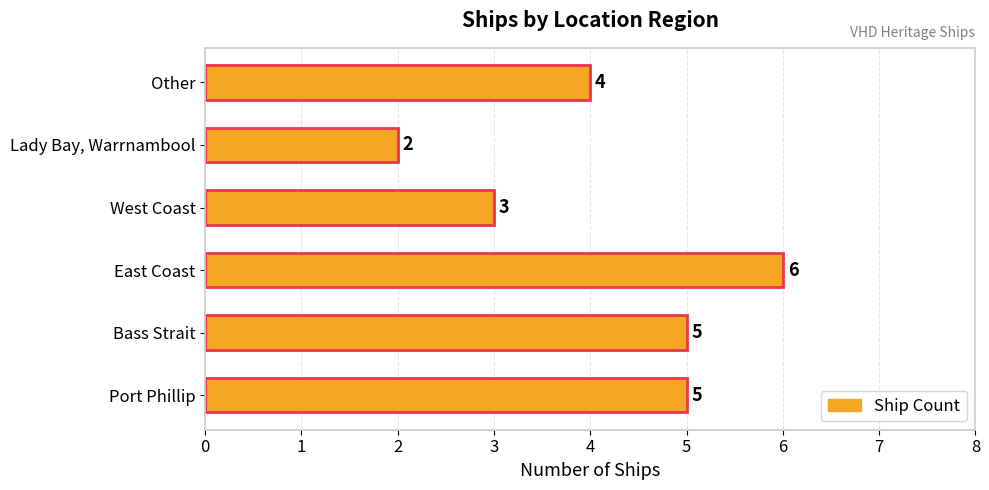

Are the bars horizontal?

Yes